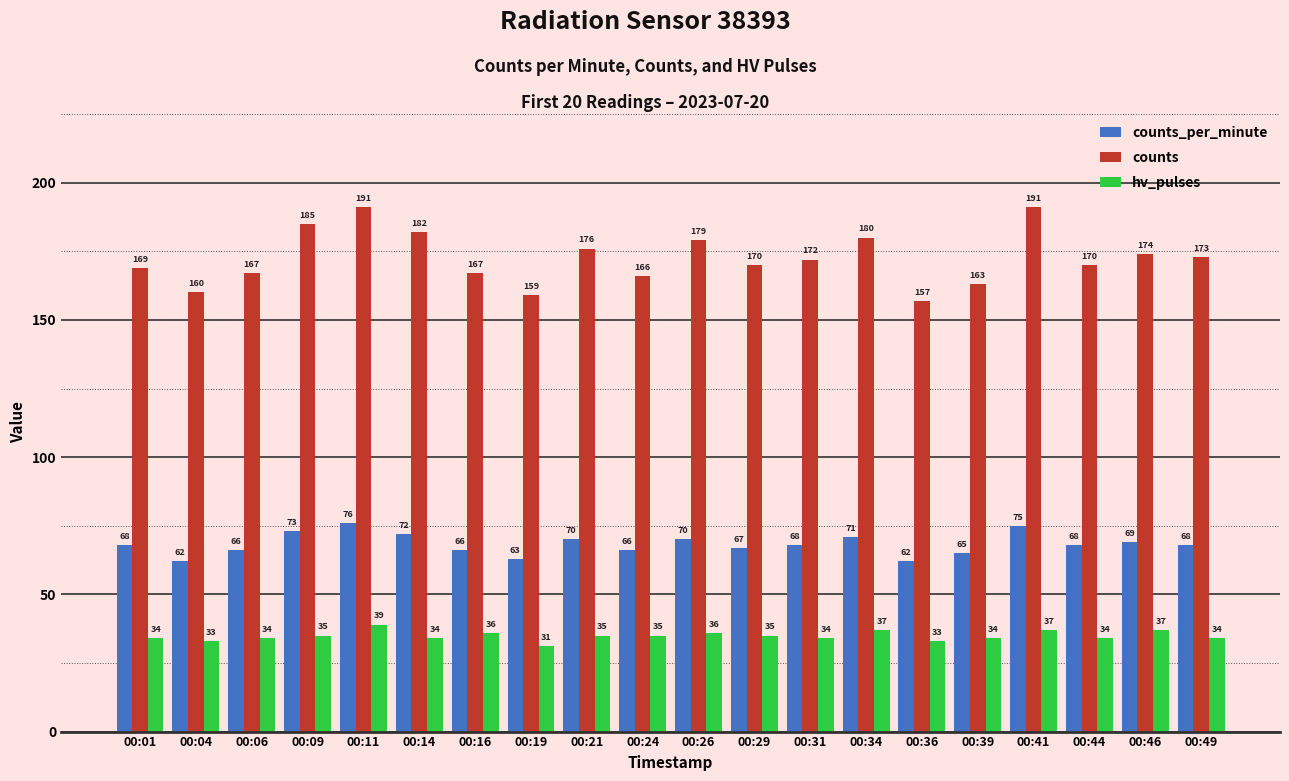

Which category has the highest value in the counts_per_minute series?

00:11